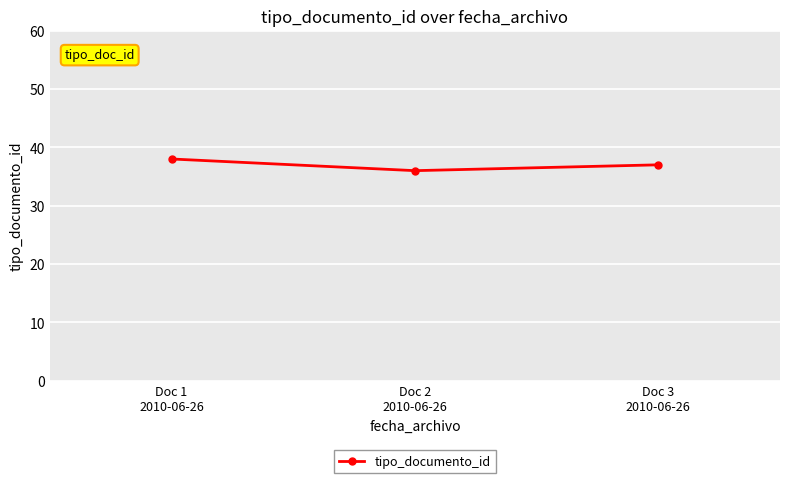

How many data points does each series have?

3